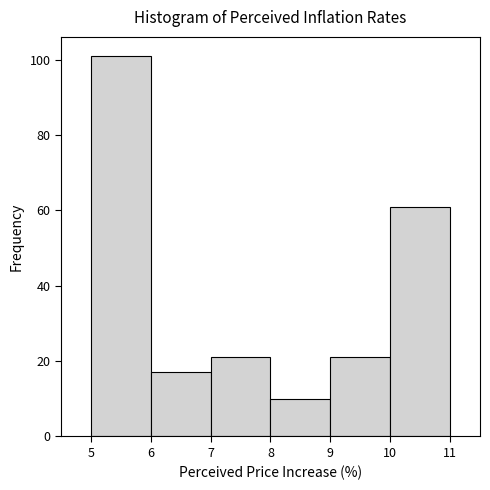

Reading left to right, transcribe this chart: for each bar, give the range it covers on the x-axis and its height. The values are not printed on the chart, so give them approximately, as read against the axis.

5 to 6: 102
6 to 7: 18
7 to 8: 22
8 to 9: 10
9 to 10: 22
10 to 11: 62